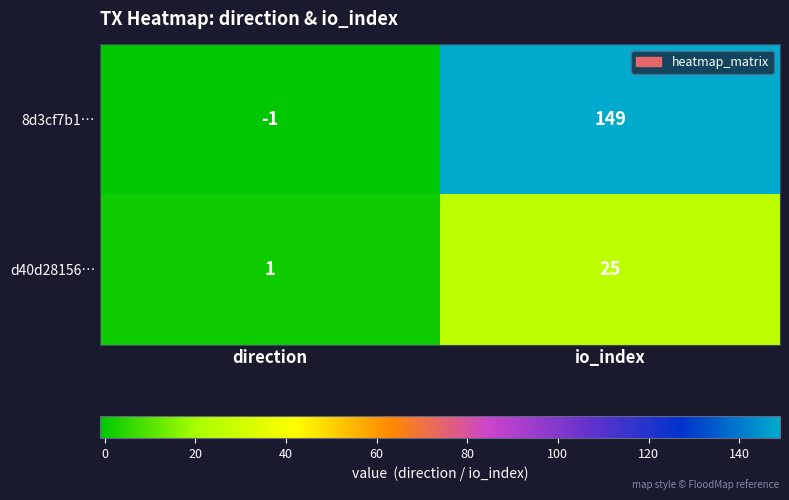

Is it true that d40d28156… equals 1 at direction?

True